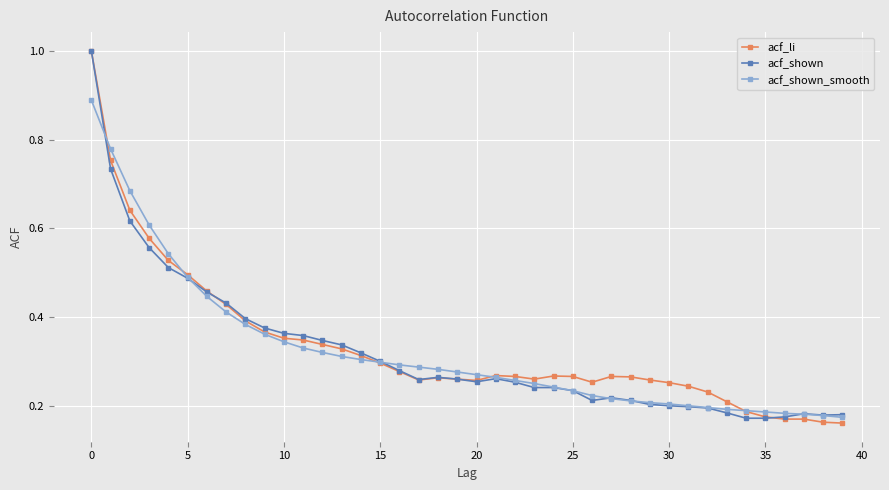

True or false: acf_li has more than 2 interior local peaks.

True